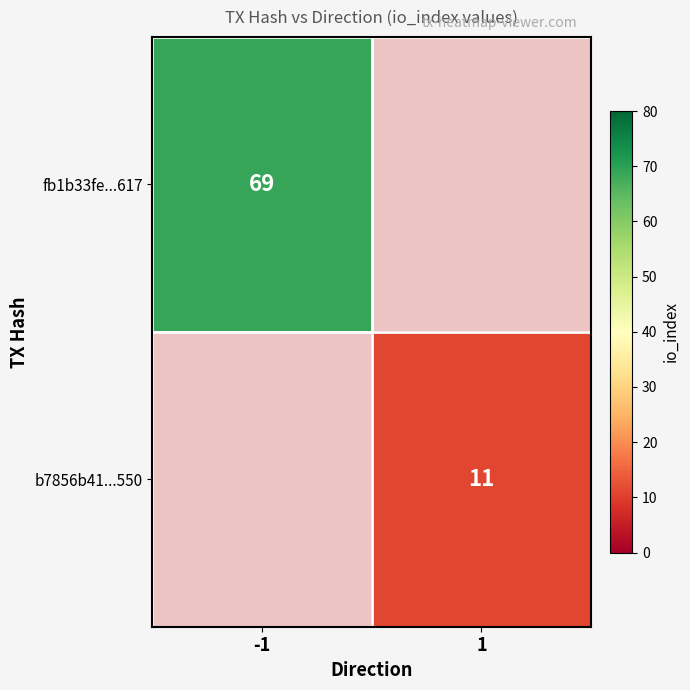

Is it true that b7856b41...550 equals 14.8 at 1?

False